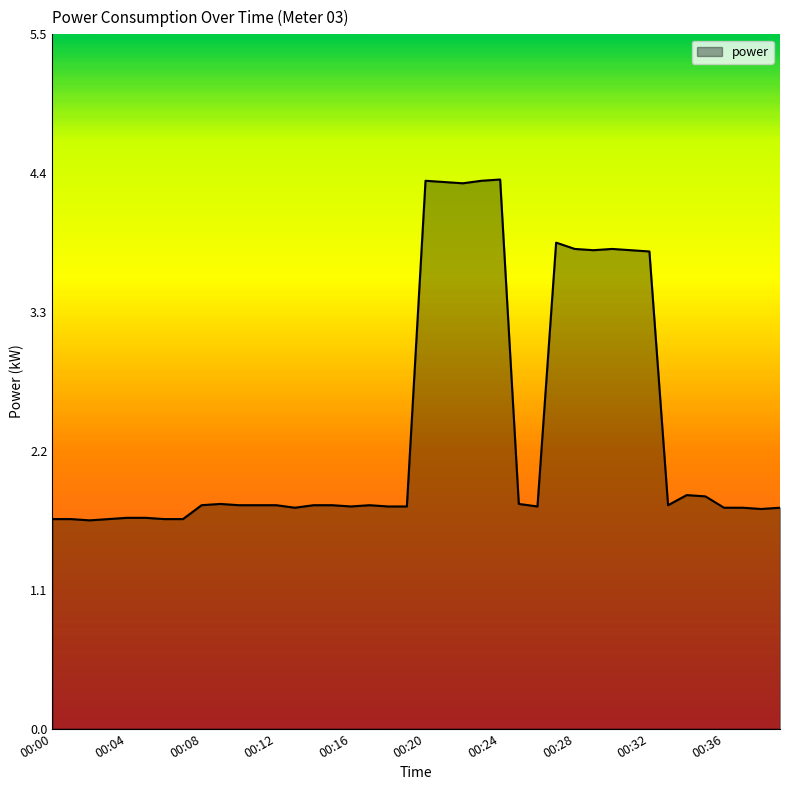

Where is the first local minimum?

00:02